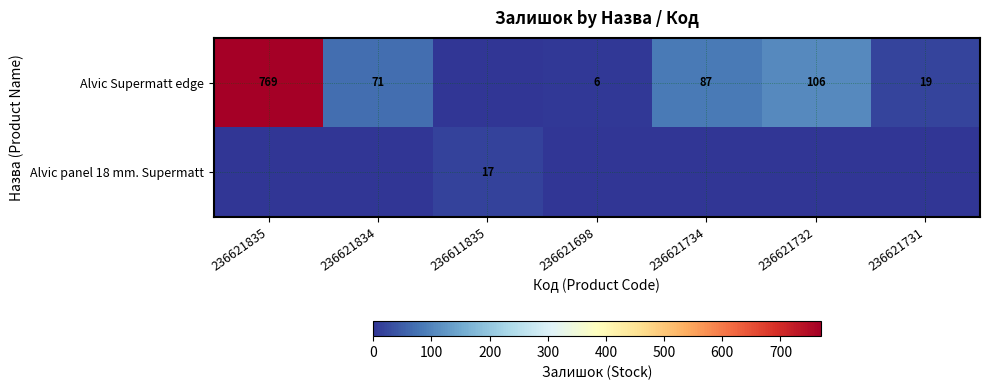

What is the sum of the Alvic Supermatt edge values at 236621835 and 236621731?

788